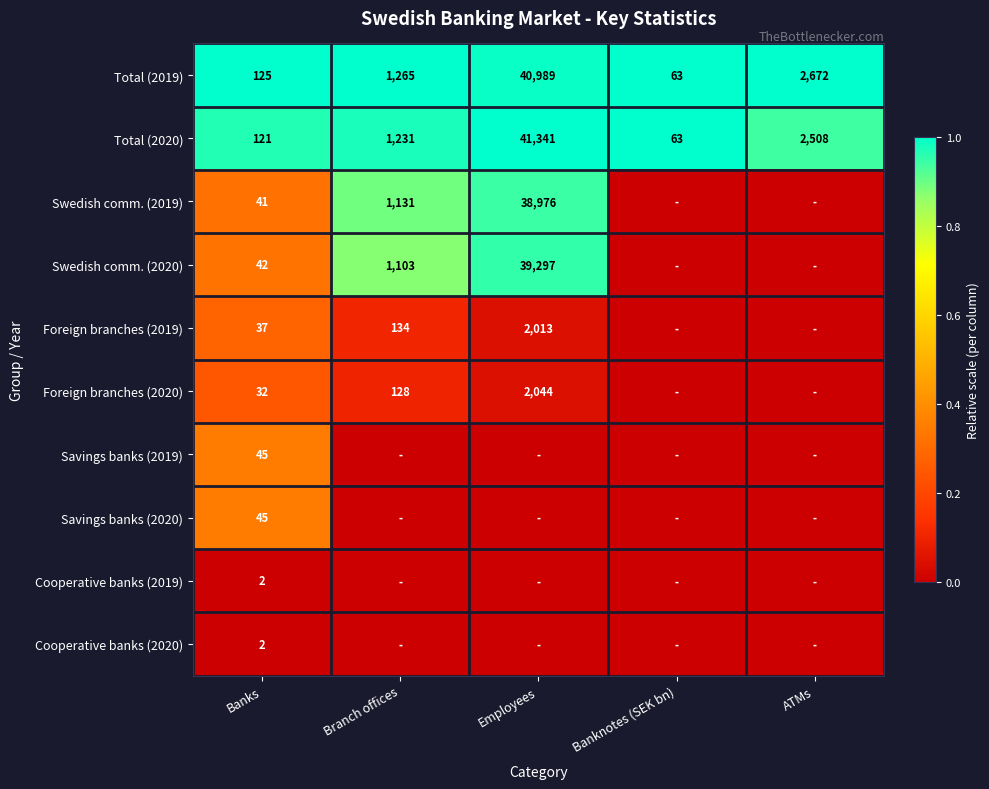

At which label does Total (2019) reach its peak?

Employees